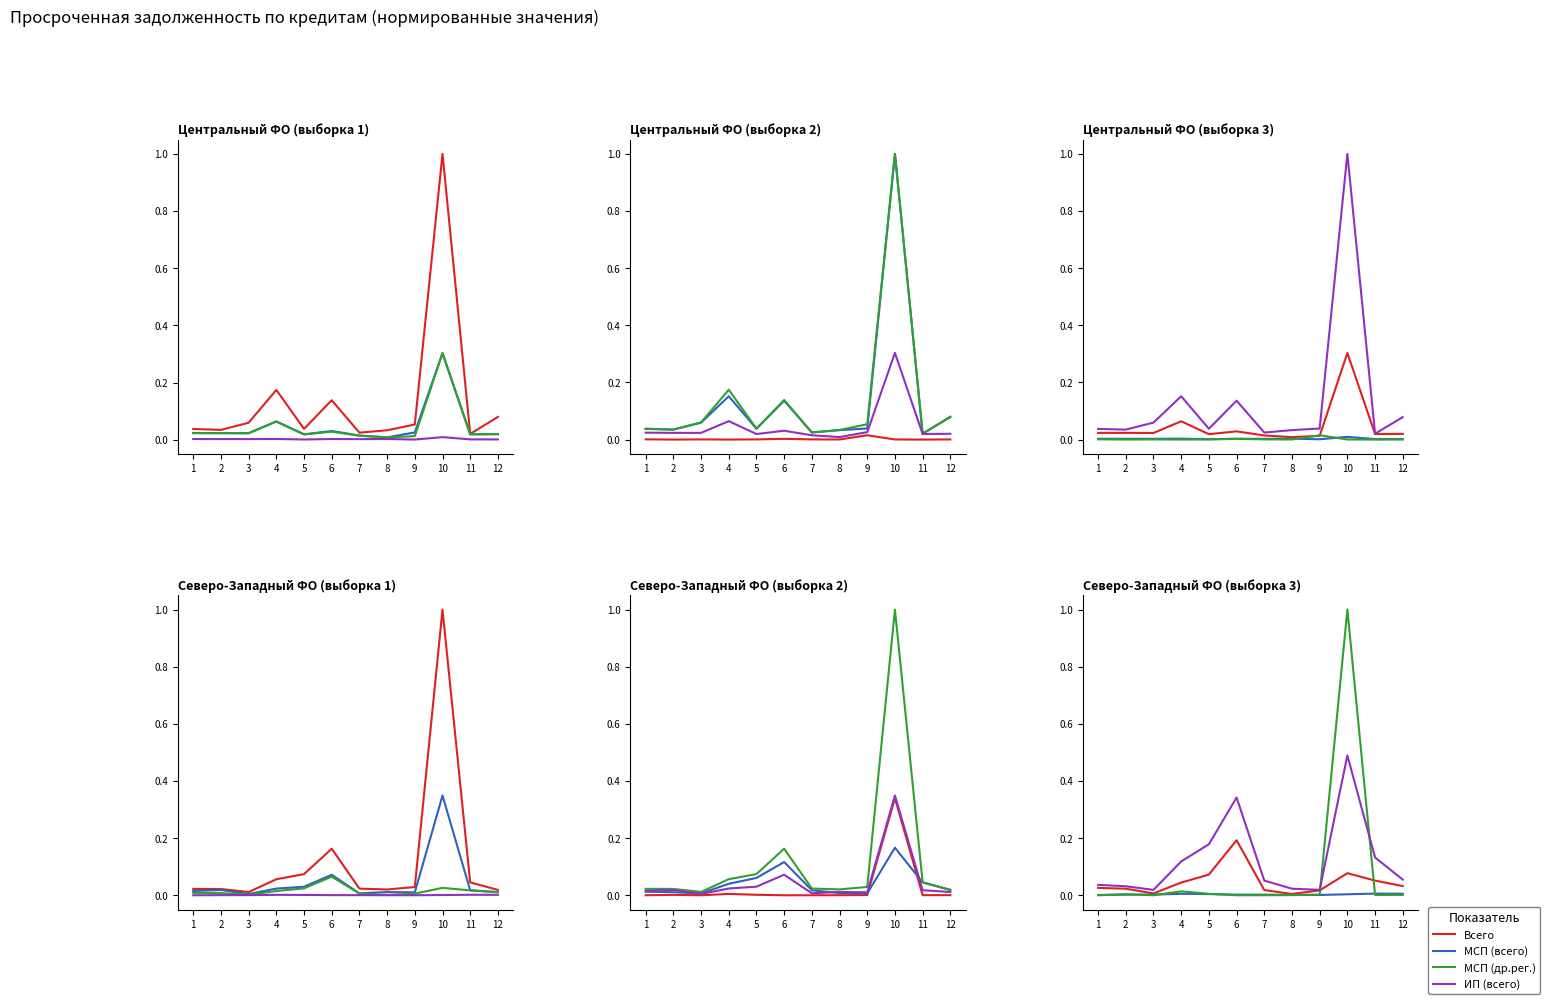

Rank the categories by МСП (всего) value from lowest to highest.

3, 7, 9, 12, 8, 1, 11, 2, 4, 5, 6, 10